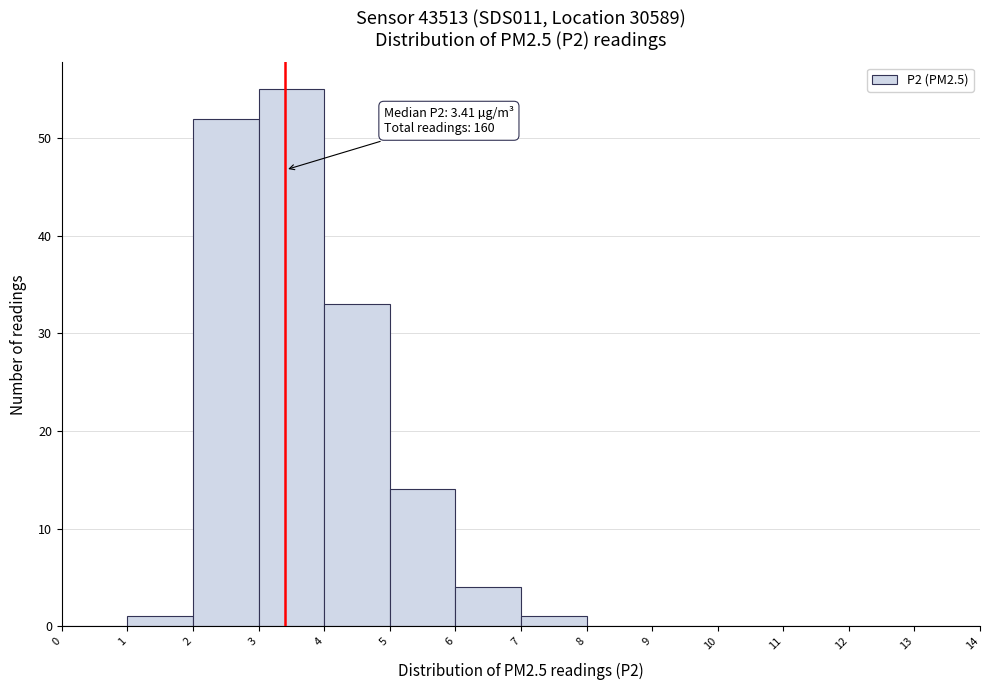

Which range on the x-axis has the tallest bar?

3 to 4